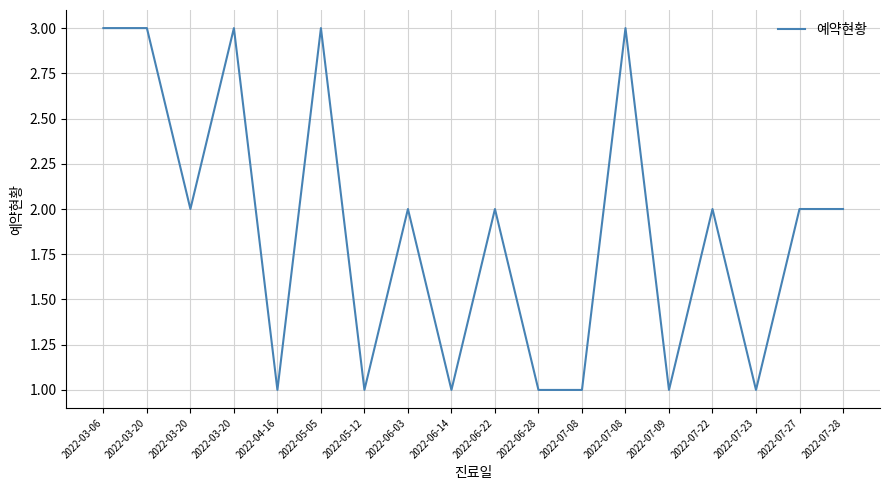

How many lines are shown in the chart?

1